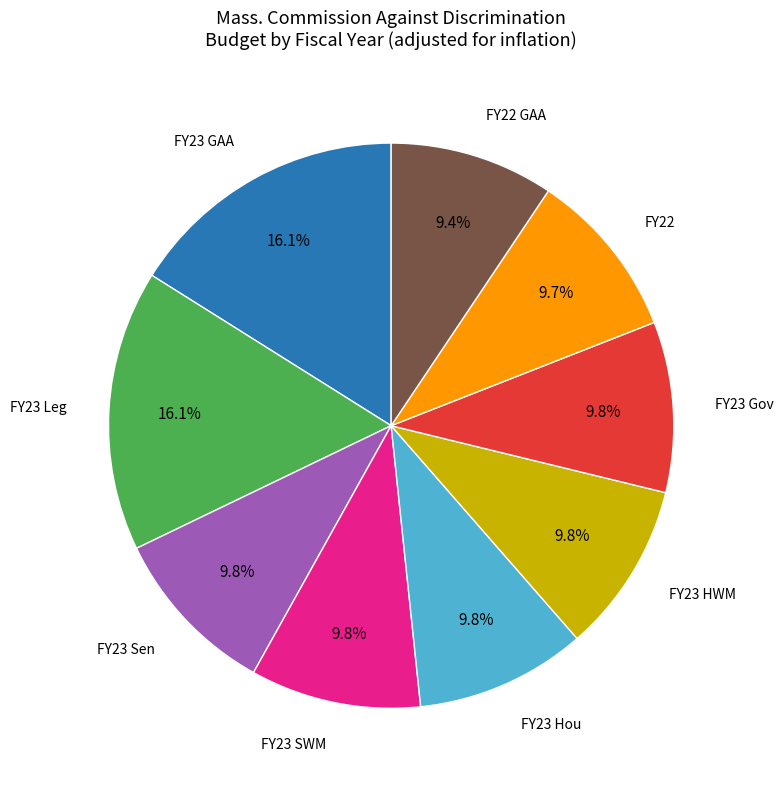

Approximately how many times larger is the value at FY23 GAA compared to FY23 SWM?

1.6